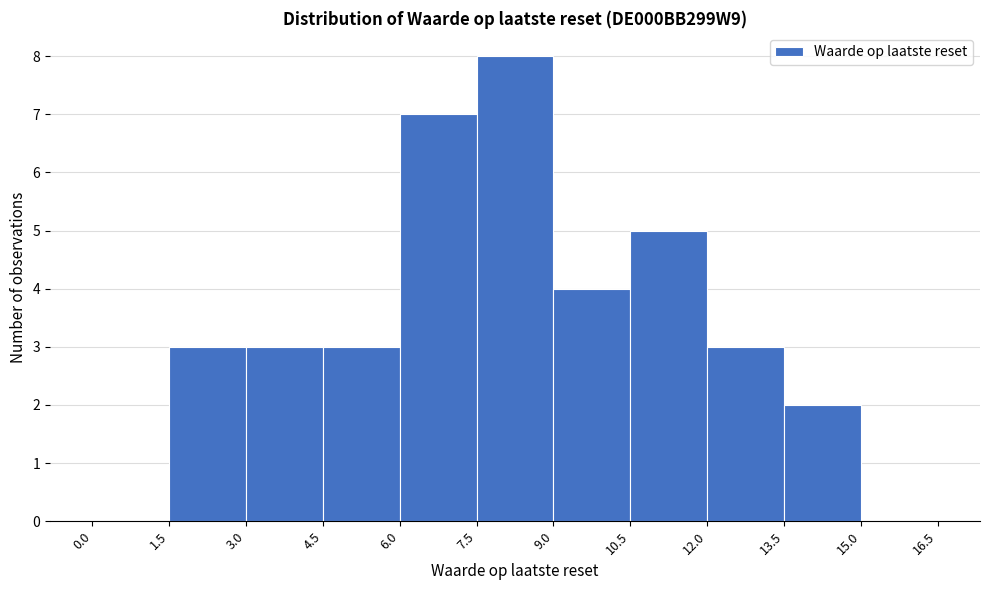

Reading left to right, transcribe this chart: for each bar, give the range it covers on the x-axis and its height. The values are not printed on the chart, so give them approximately, as read against the axis.

0.0 to 1.5: 0
1.5 to 3.0: 3
3.0 to 4.5: 3
4.5 to 6.0: 3
6.0 to 7.5: 7
7.5 to 9.0: 8
9.0 to 10.5: 4
10.5 to 12.0: 5
12.0 to 13.5: 3
13.5 to 15.0: 2
15.0 to 16.5: 0